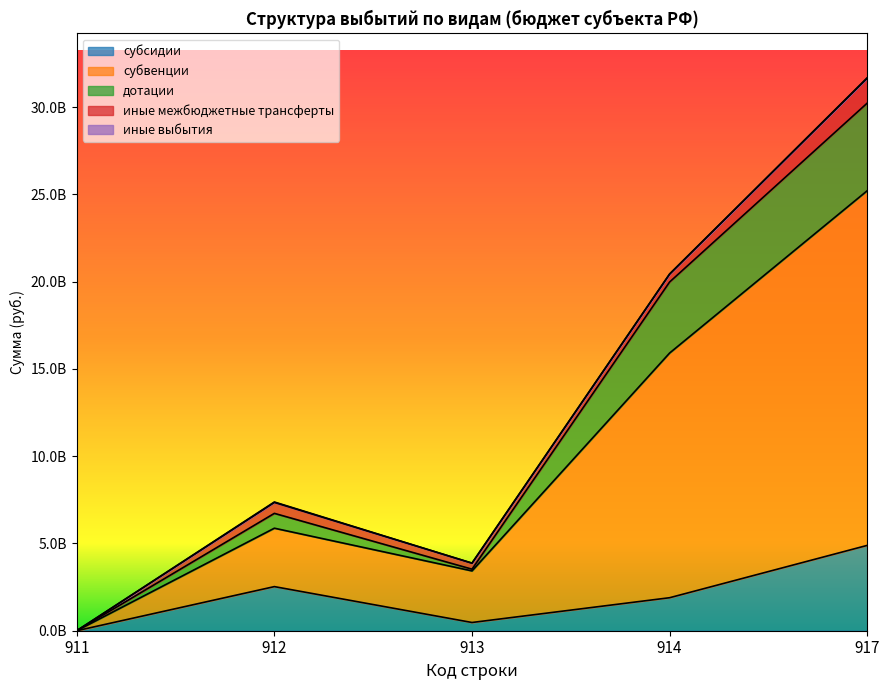

What is the value of the субсидии point at the 2nd from the left?

2527957665.4